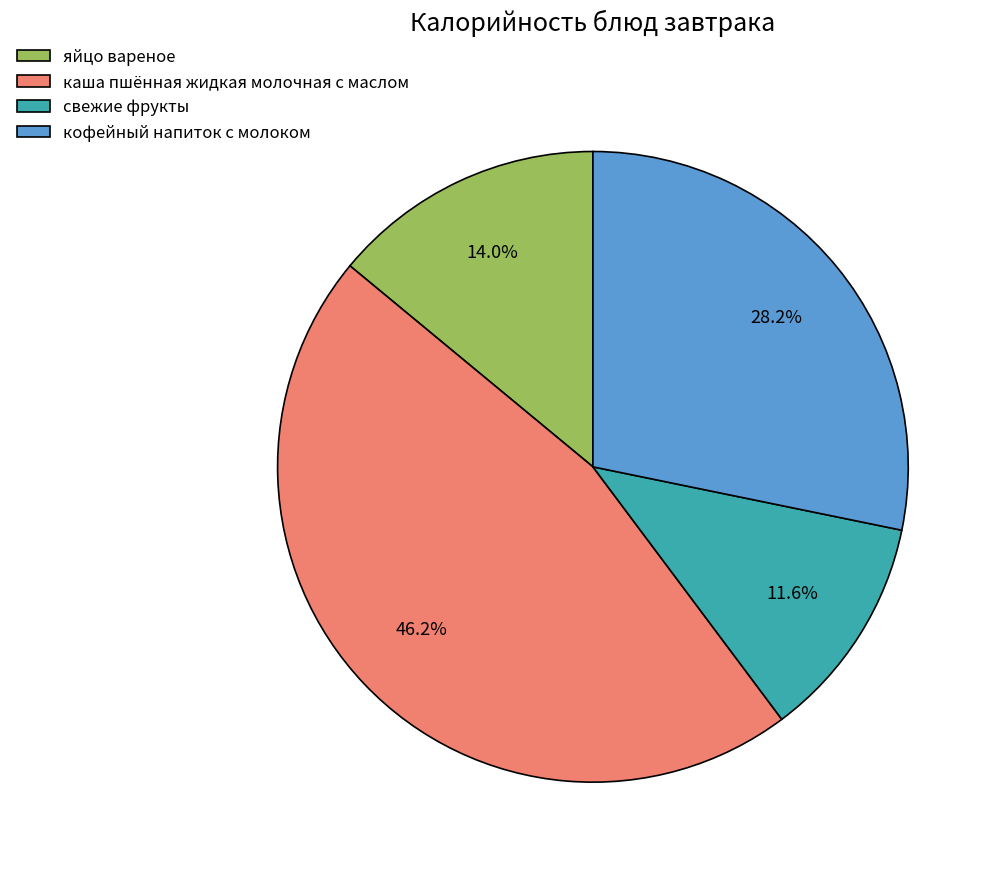

To the nearest percent, what is the combined percentage of яйцо вареное and кофейный напиток с молоком?

42%